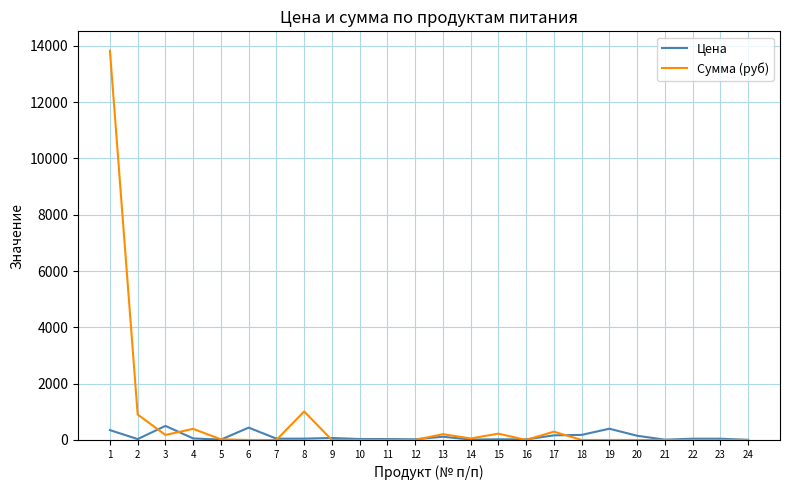

Rank the series by their average value, from lowest to highest.

Цена, Сумма (руб)